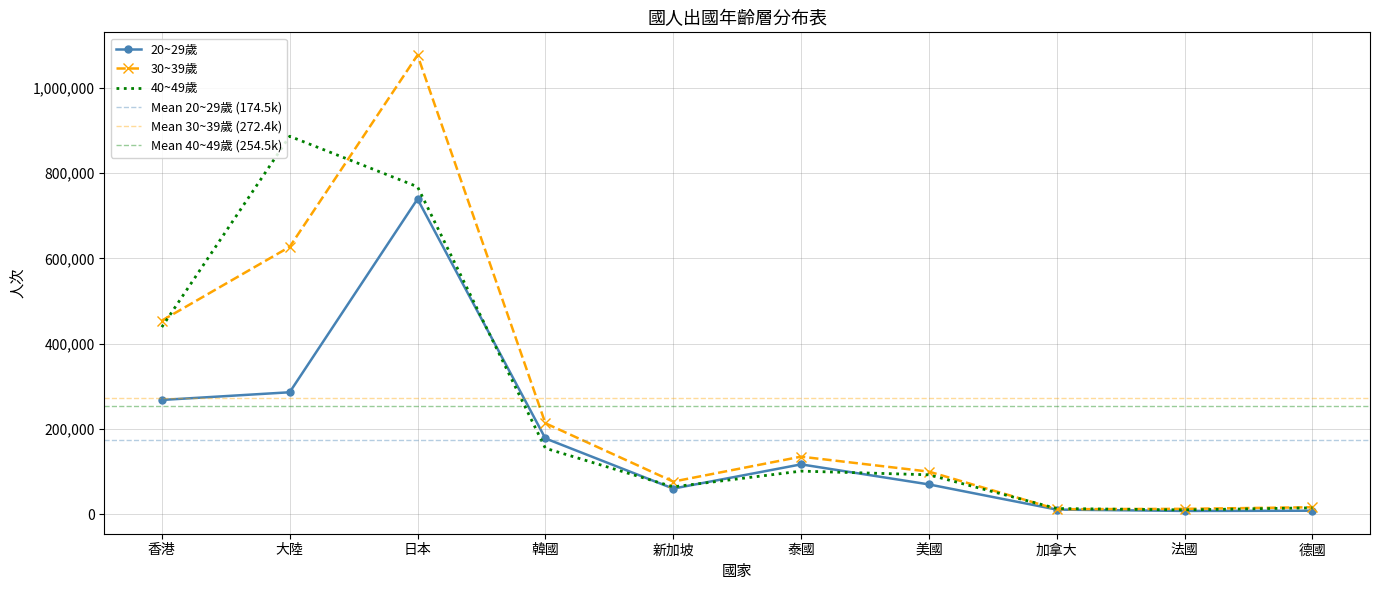

Where do 40~49歲 and 30~39歲 first cross each other?

香港 and 大陸